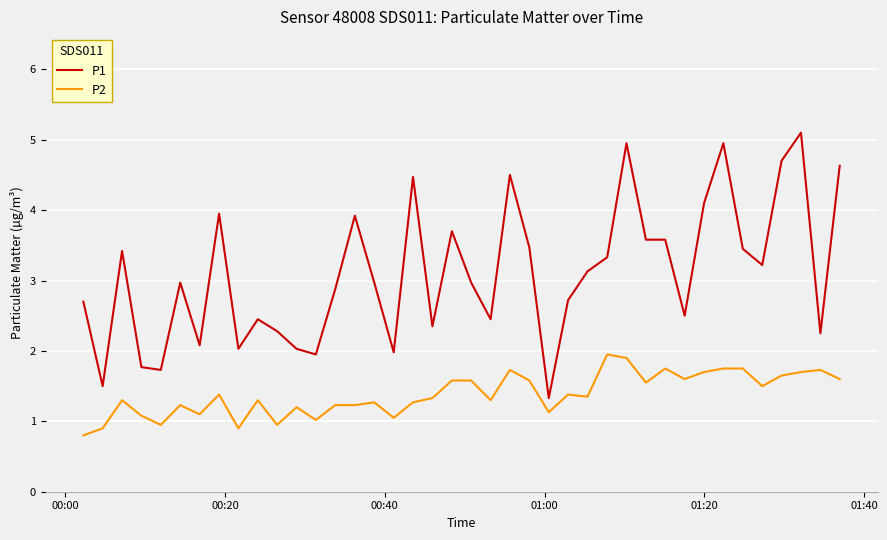

Which series has the largest total across all categories?

P1